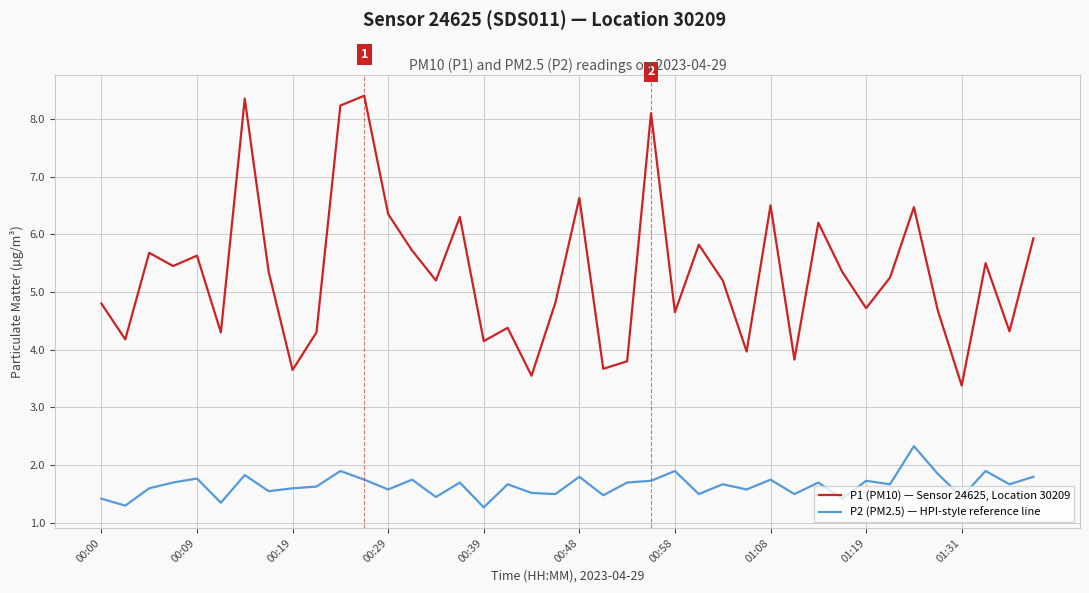

True or false: P1 (PM10) — Sensor 24625, Location 30209 and P2 (PM2.5) — HPI-style reference line cross at least once.

False